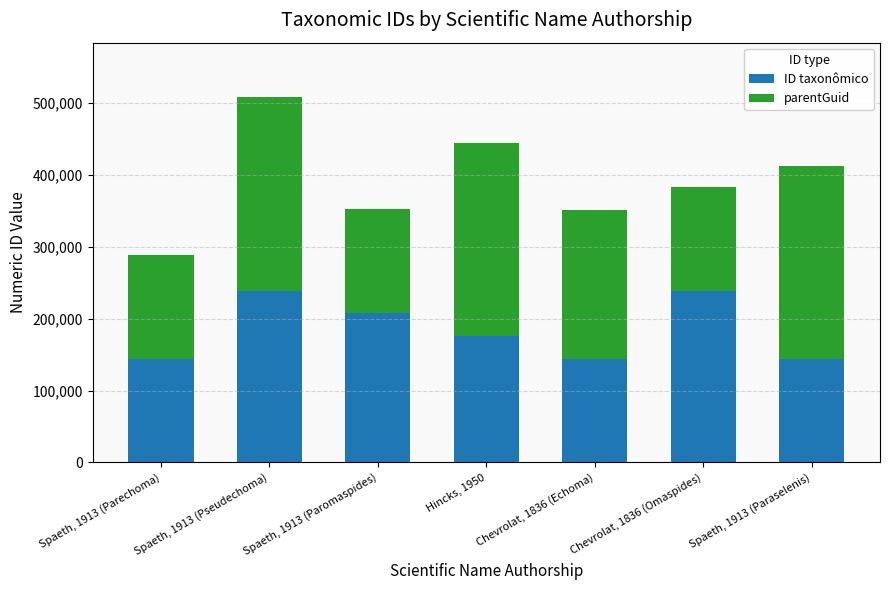

What are all the series names shown in the legend?

ID taxonômico, parentGuid